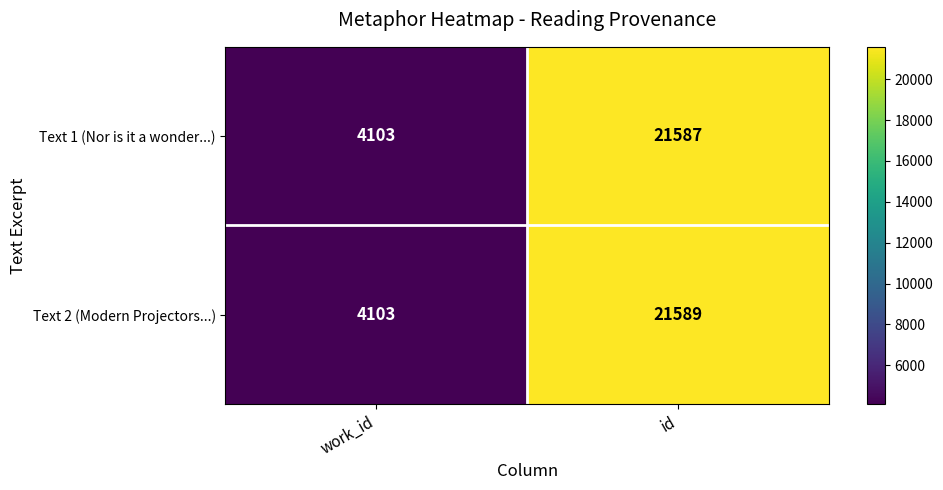

Reading left to right, list all the values displayed in this chart.

Text 1 (Nor is it a wonder...): 4103	21587
Text 2 (Modern Projectors...): 4103	21589